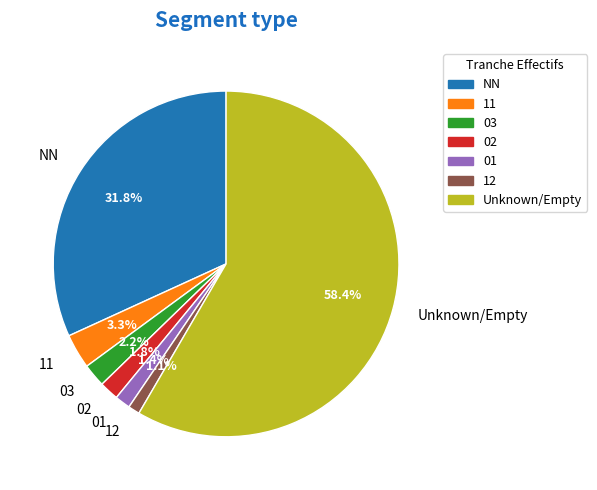

Is 11 the majority of the pie?

No